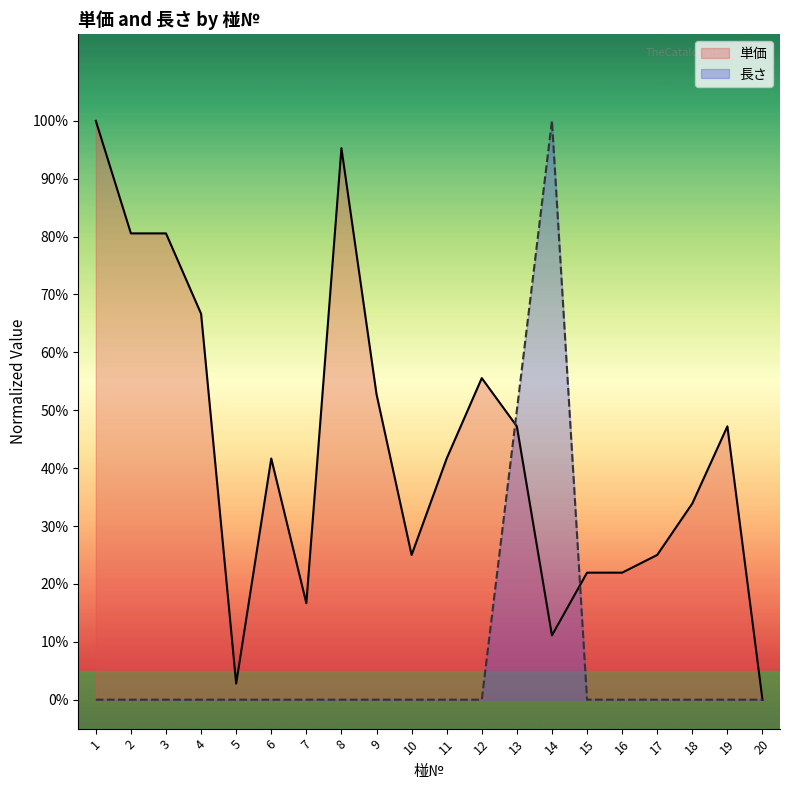

What is the difference between the maximum and minimum values in the 単価 series?

1.0